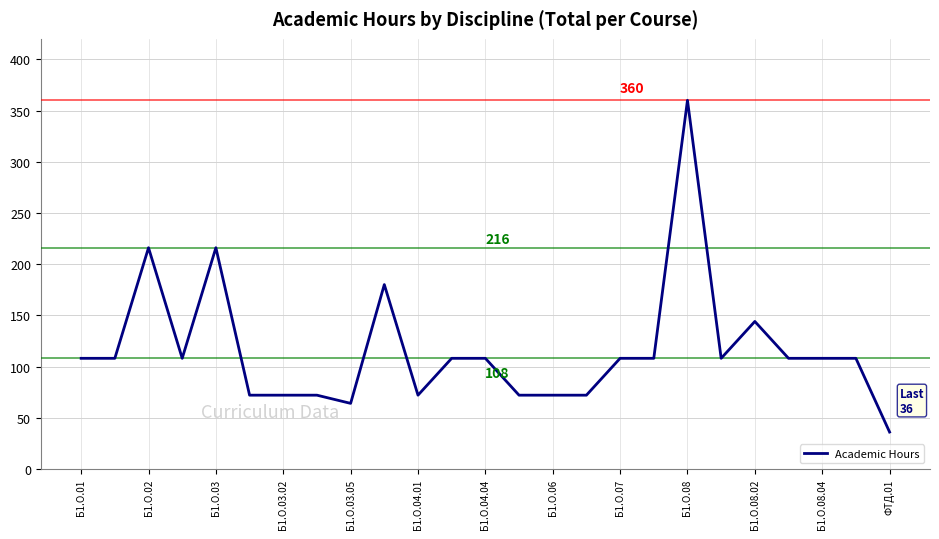

What is the difference between the maximum and minimum values?

324